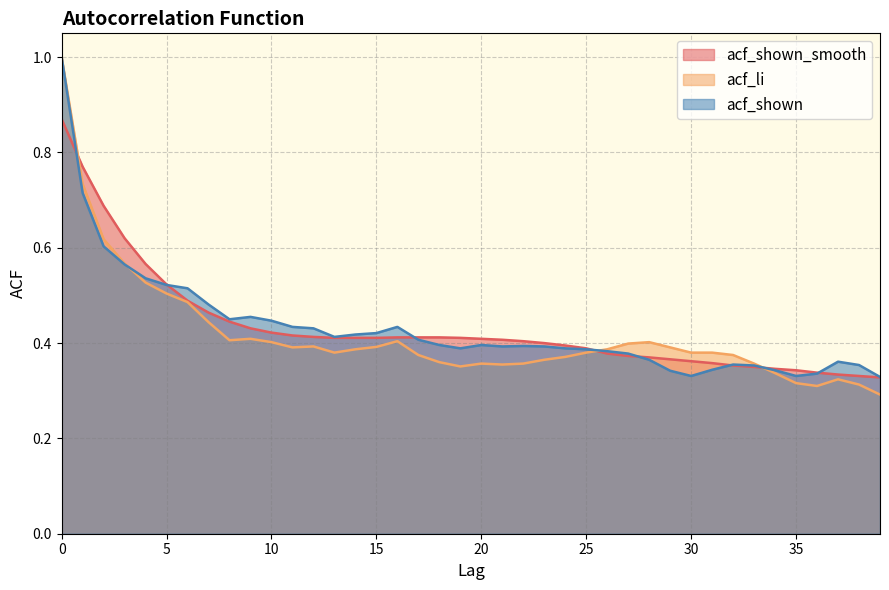

True or false: acf_shown has more than 2 interior local peaks.

True